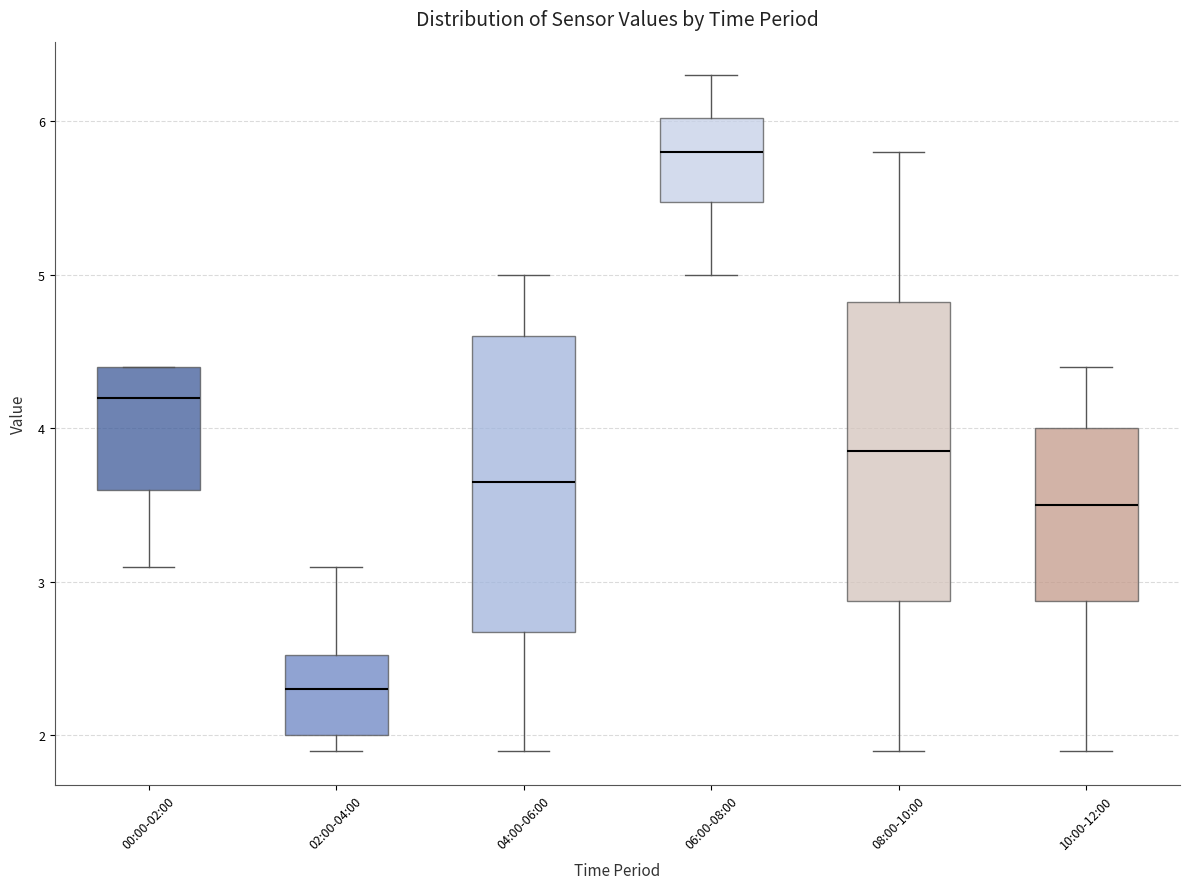

Which box's median line is the highest?

06:00-08:00